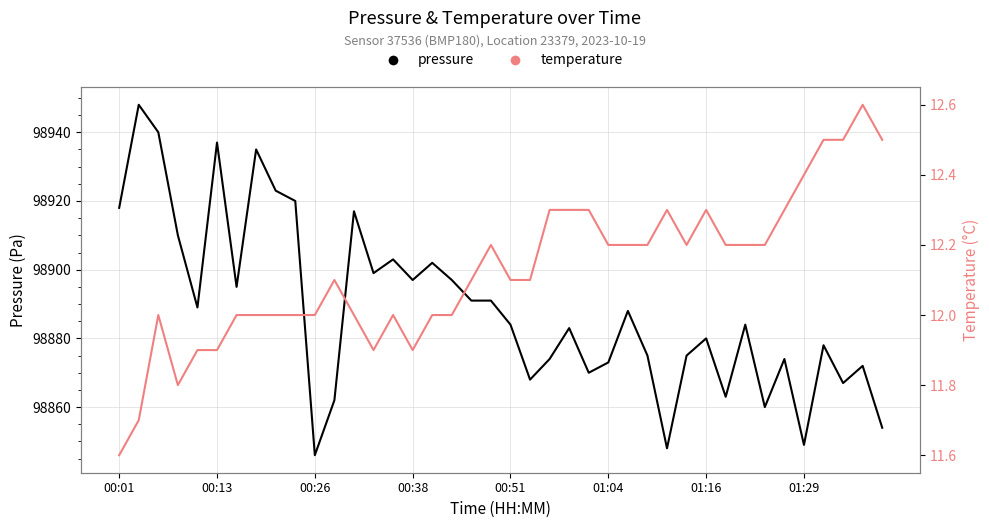

How many interior local peaks does the temperature series have?

7